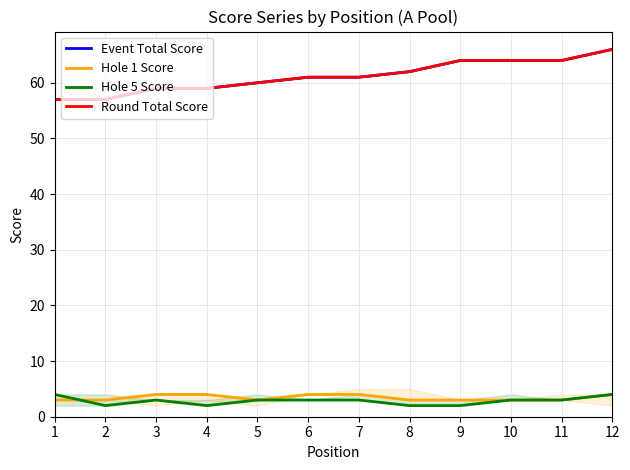

Between 2 and 5, which is larger?

5